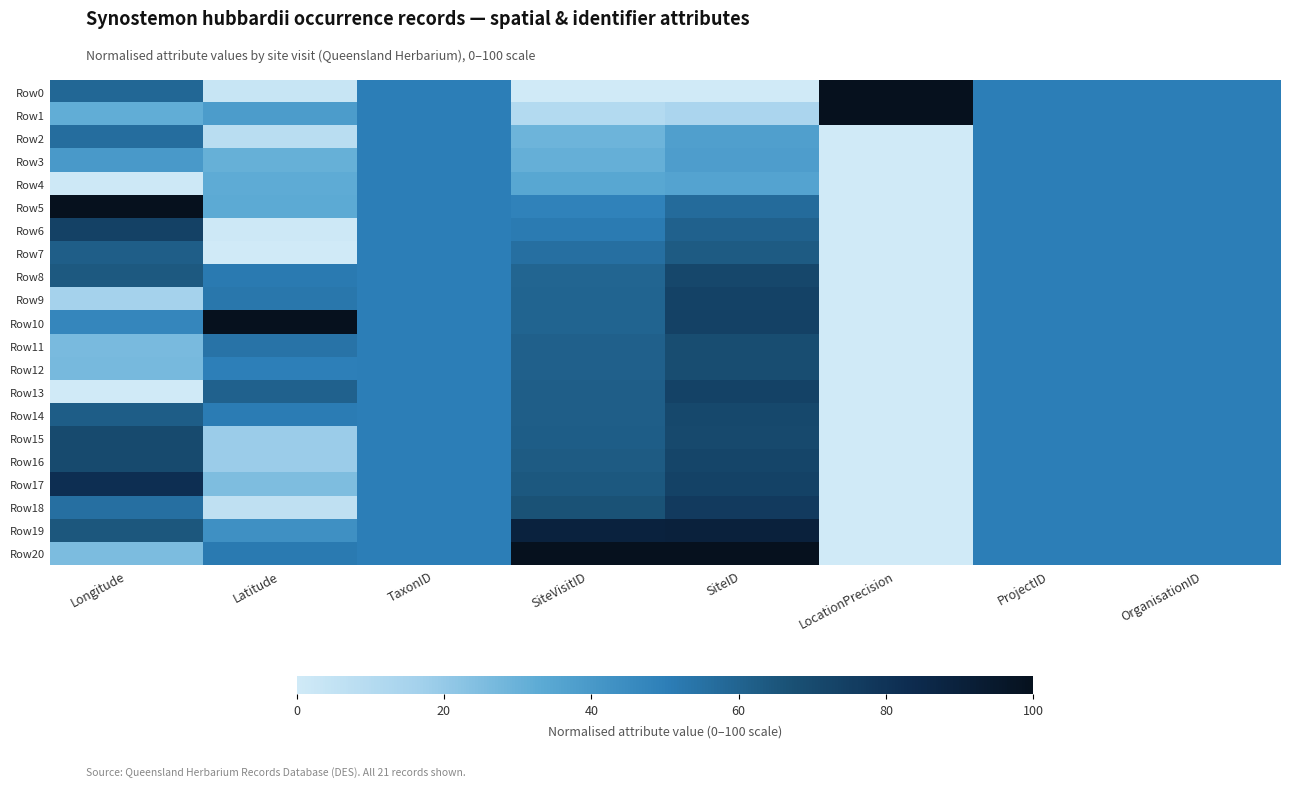

Which category has the lowest value in the Row9 series?

LocationPrecision